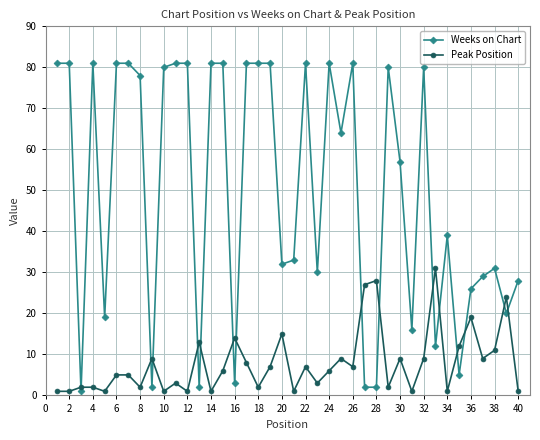

How many intersections are there between Peak Position and Weeks on Chart?

16